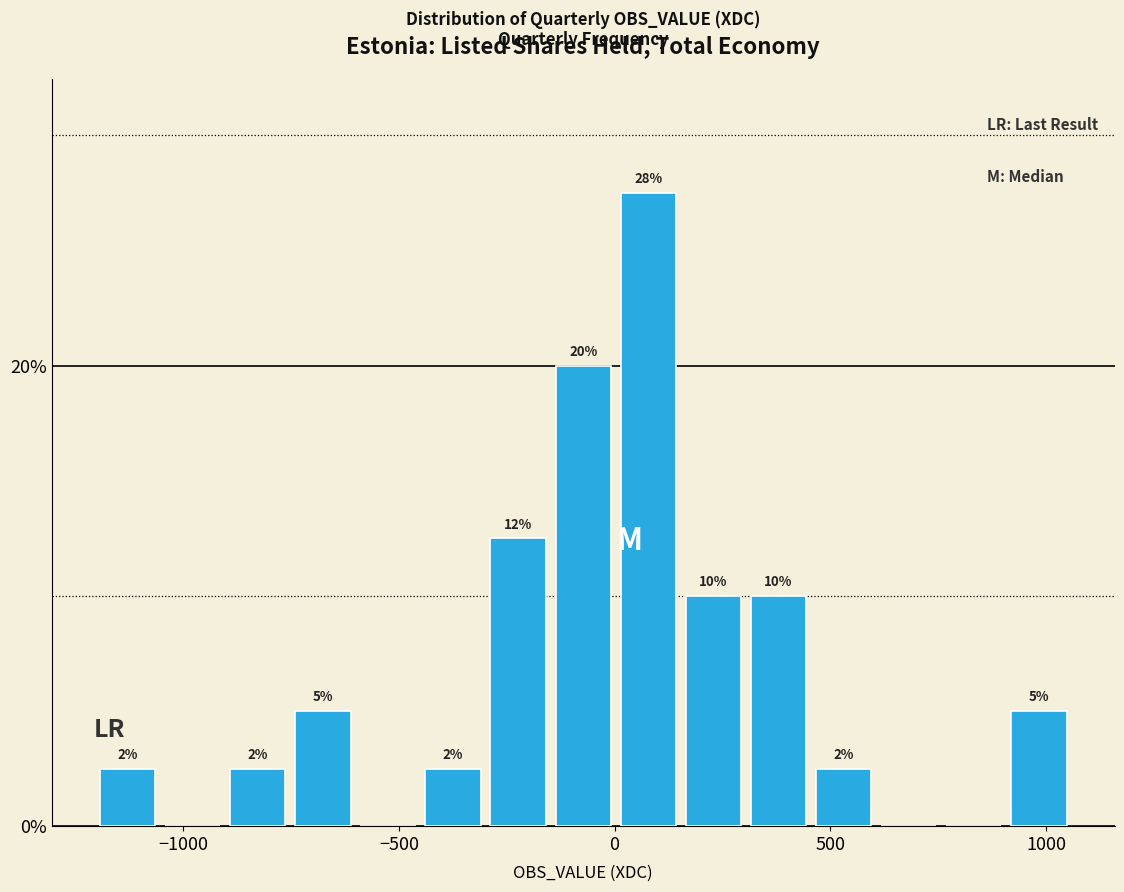

Around what value on the x-axis is the tallest bar? Give the approximate position of its centre, as read against the axis.

100